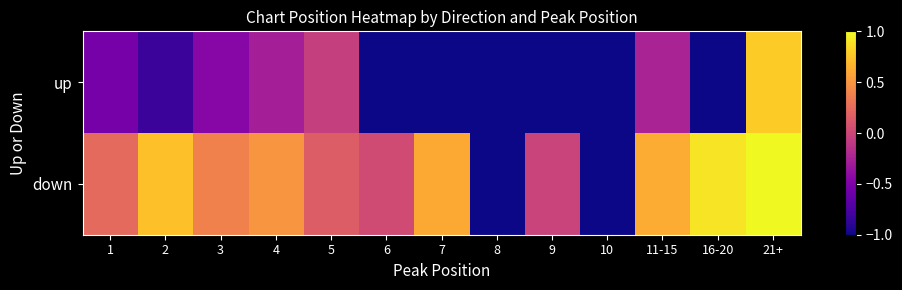

What is the minimum value shown in the chart?

-1.0